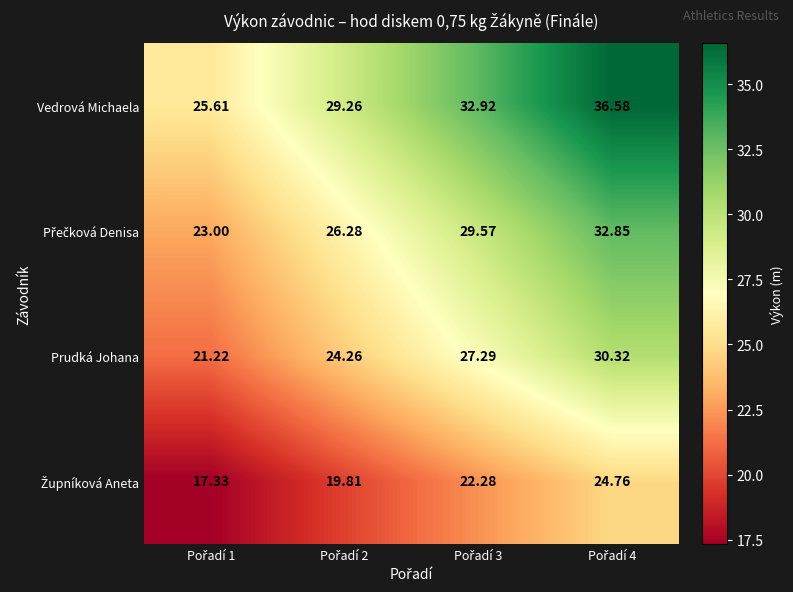

Which series has the largest total across all categories?

Vedrová Michaela